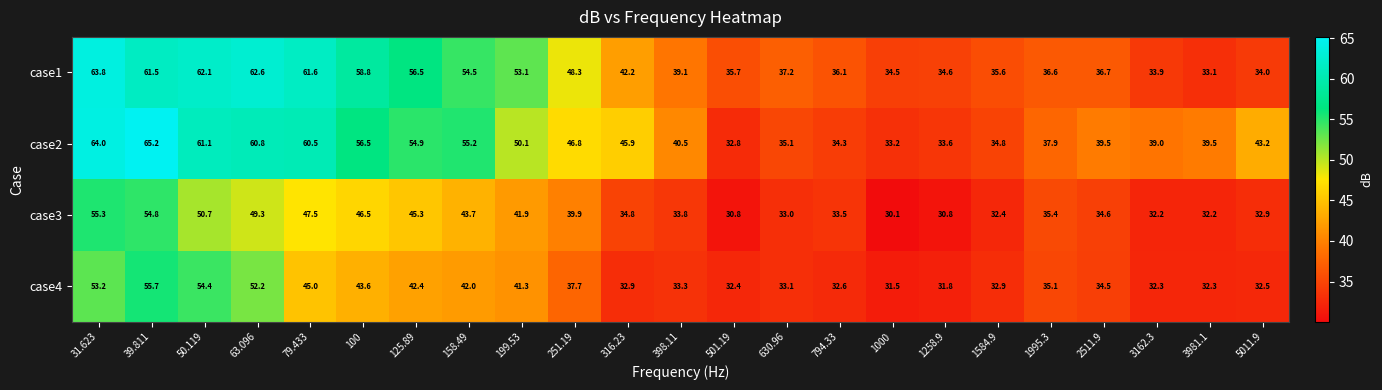

What is the maximum value for case2?

65.2